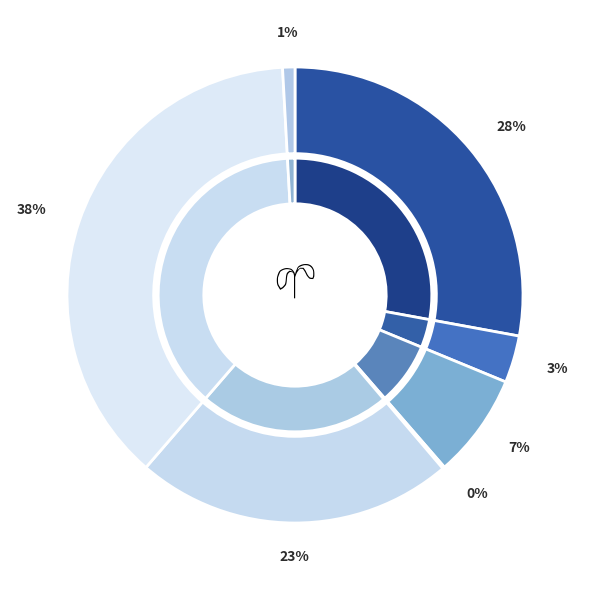

Does 社会保障和就业支出 account for over 50% of the chart?

No